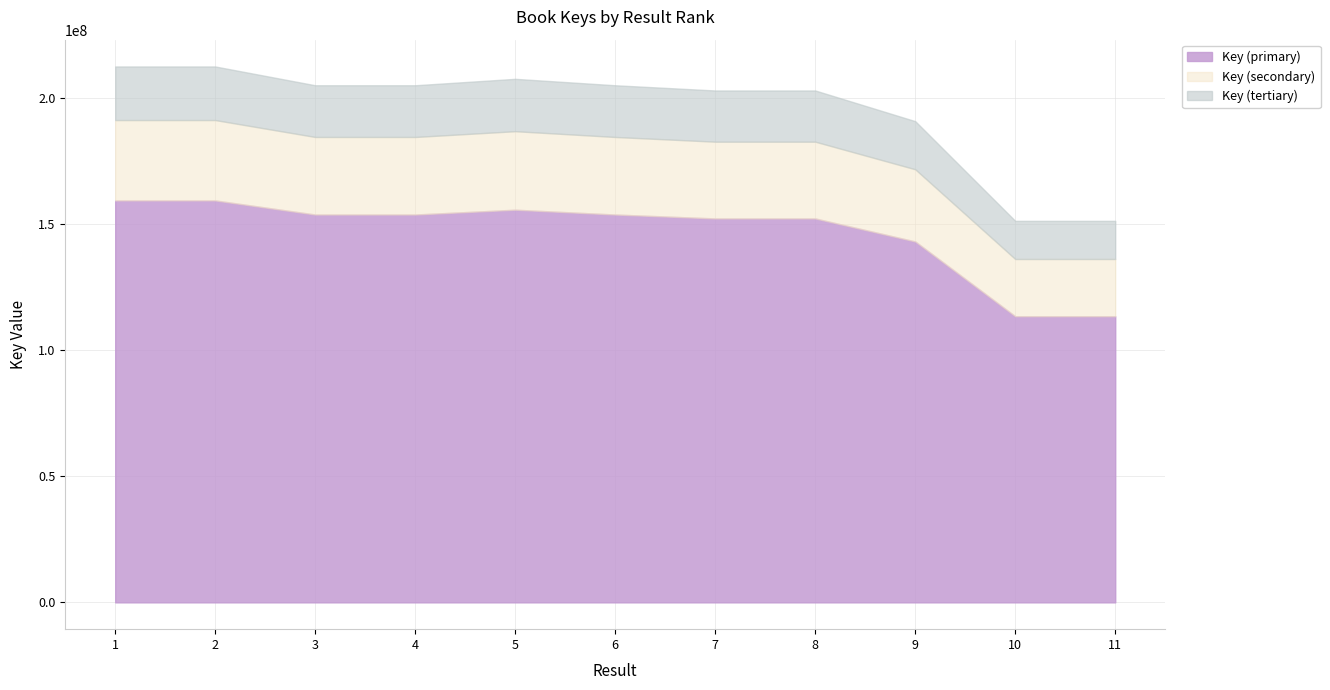

List the labels in order of value, largest first.

1, 2, 5, 3, 4, 6, 8, 7, 9, 11, 10